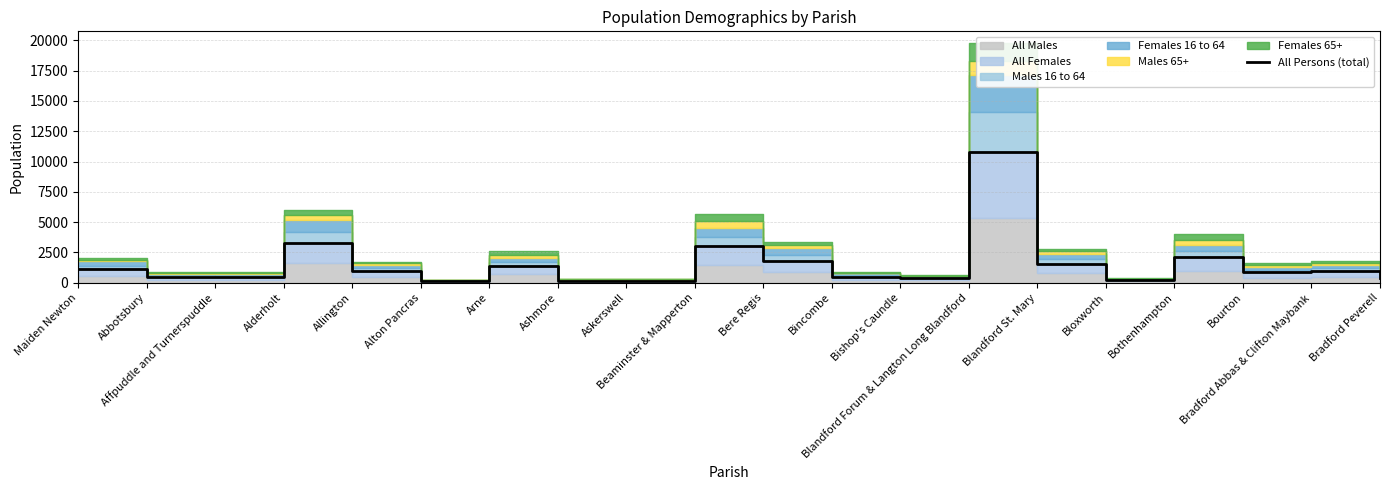

What is the change in value from Allington to Bourton?

-101